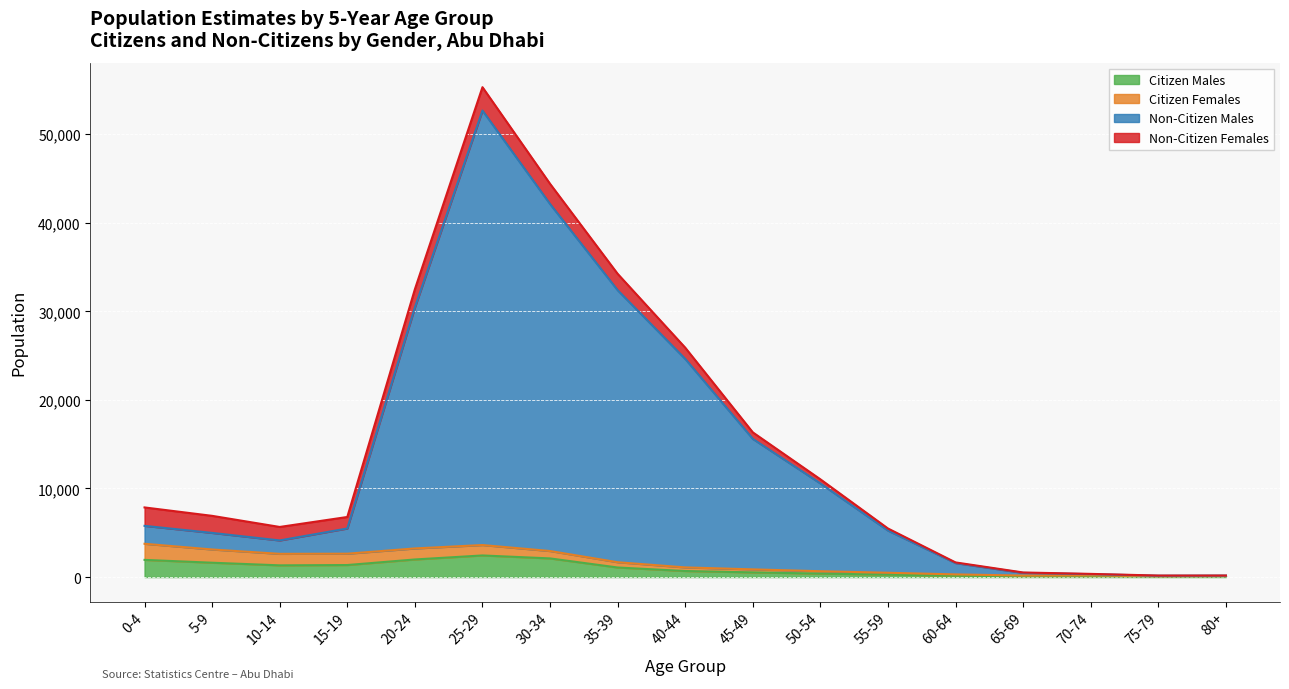

What is the label of the 7th point from the right?

50-54